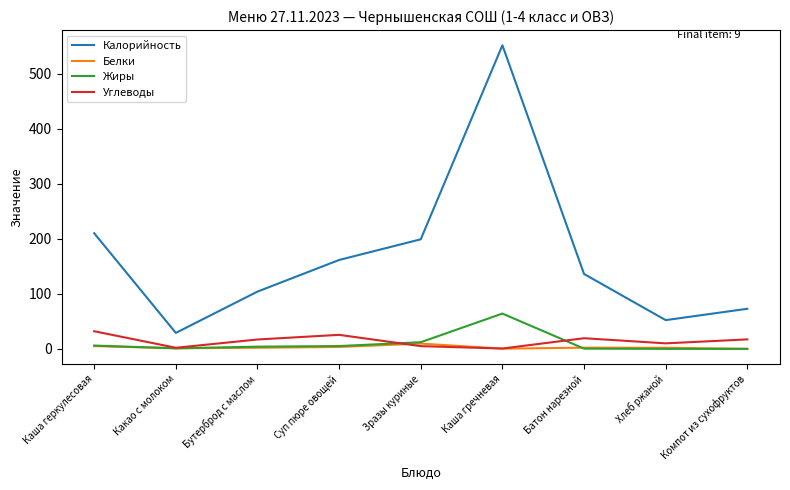

At which category does Калорийность reach its first local valley?

Какао с молоком